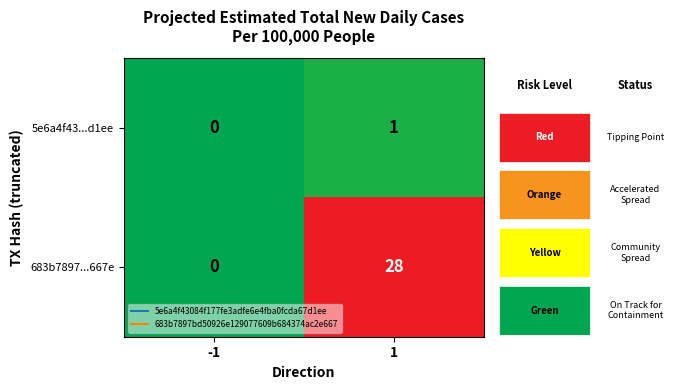

At which category is the sum across all series the highest?

1